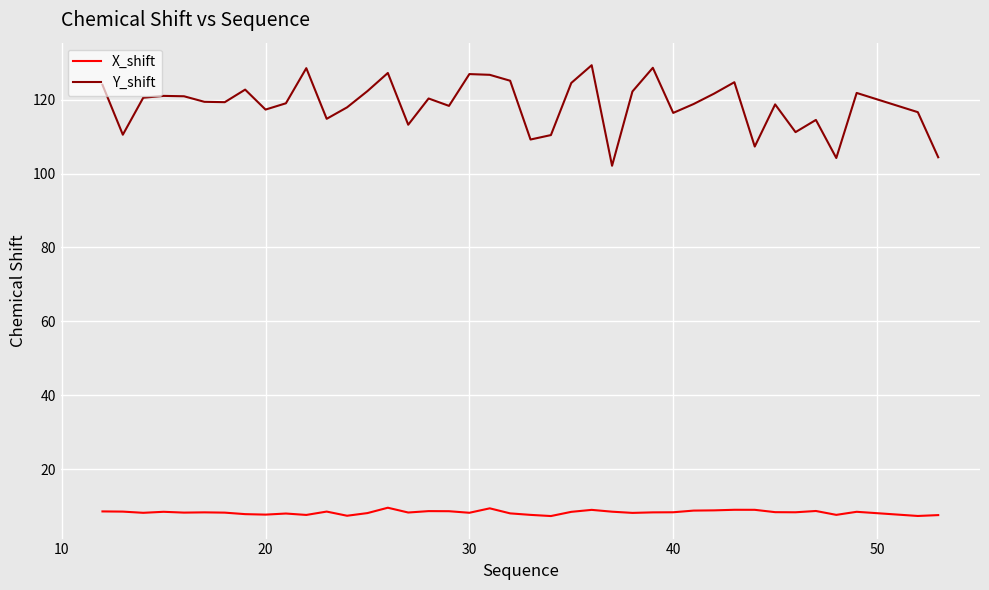

Which series has the widest spread of values?

Y_shift